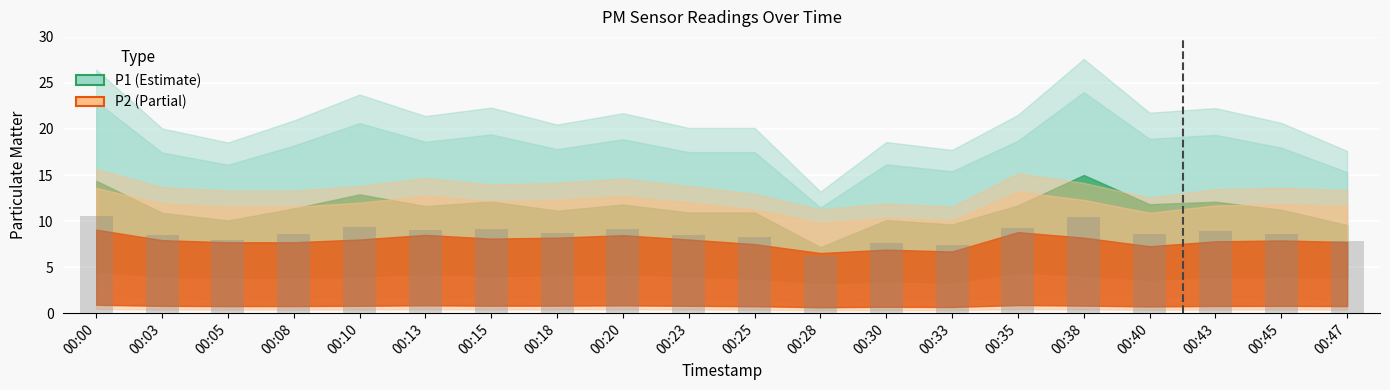

What is the value of the 10th bar from the left?

8.5